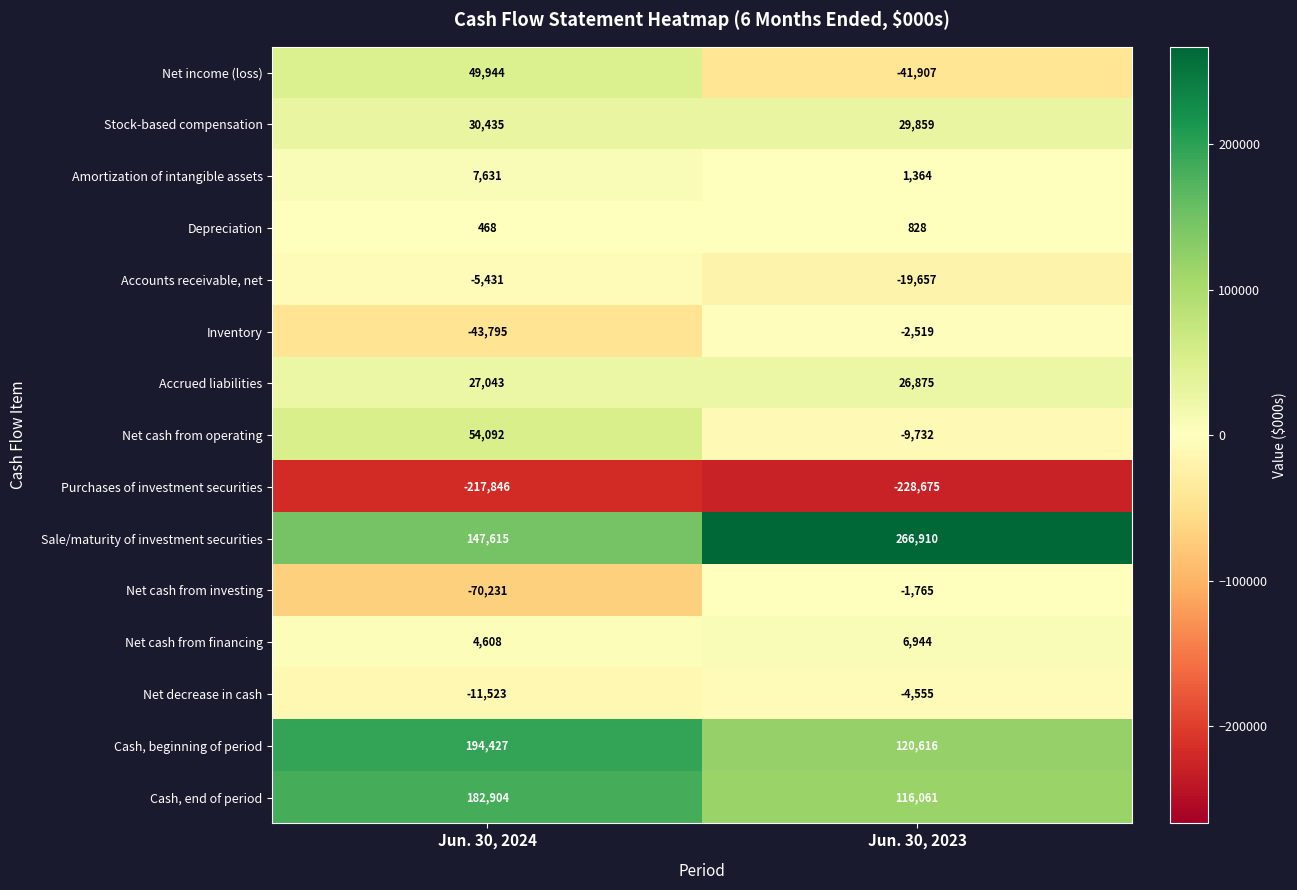

What value does the Accounts receivable, net series have at Jun. 30, 2023, to the nearest 100?

-19700